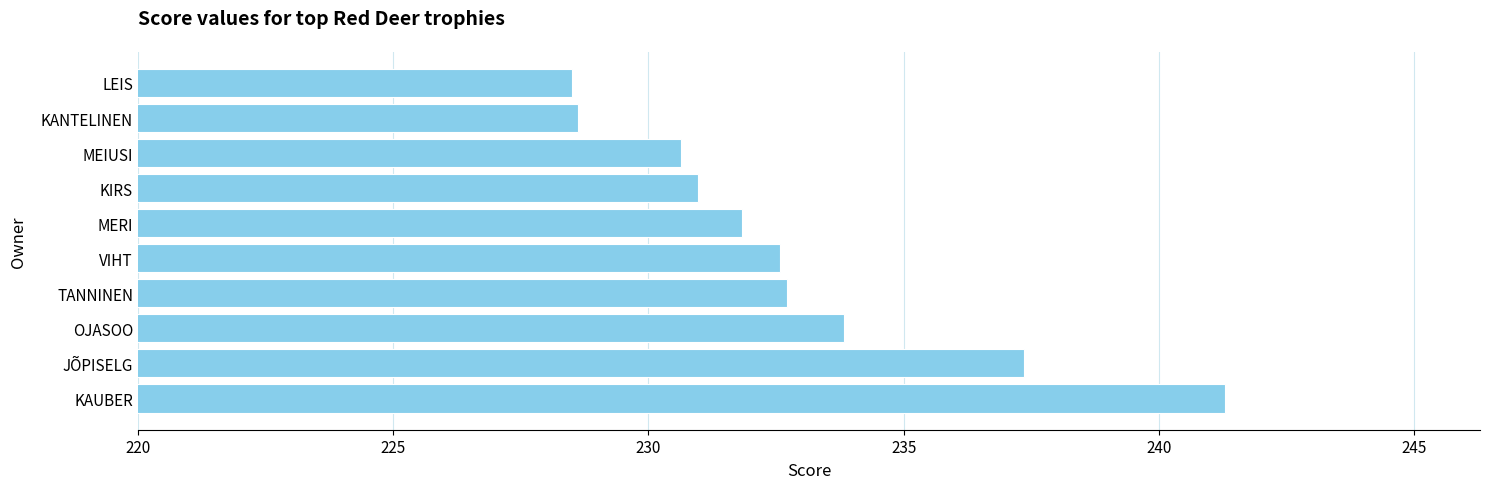

Reading bottom to top, transcribe all the data shown in this chart.

KAUBER=241.3	JÕPISELG=237.4	OJASOO=233.8	TANNINEN=232.7	VIHT=232.6	MERI=231.8	KIRS=231.0	MEIUSI=230.6	KANTELINEN=228.6	LEIS=228.5